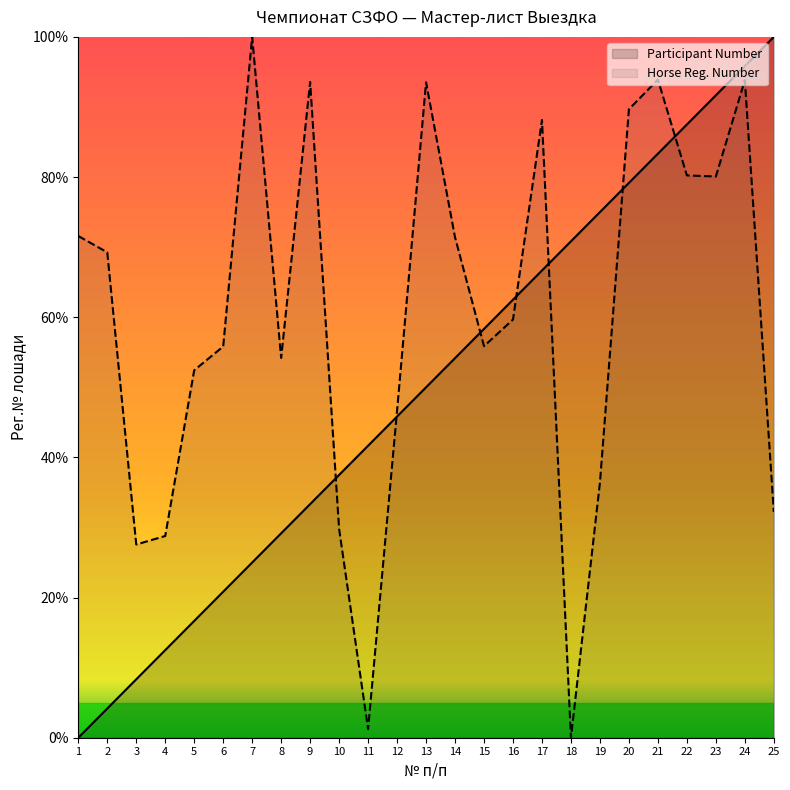

Which series has the largest total across all categories?

Horse Reg. Number